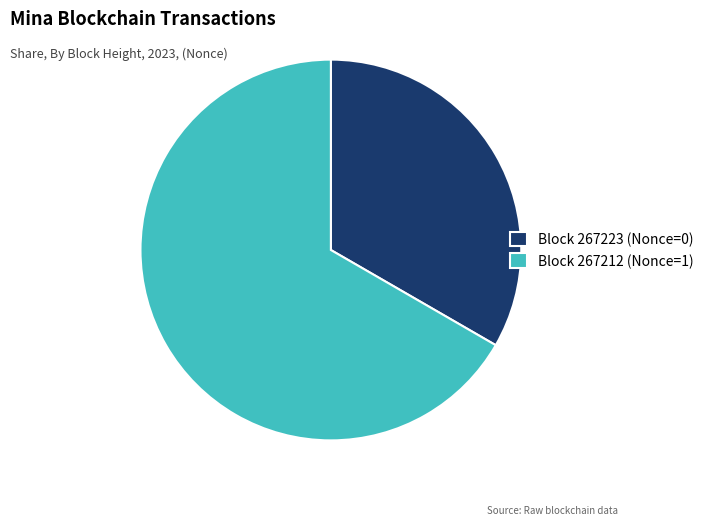

Which slice is the largest?

Block 267212 (Nonce=1)